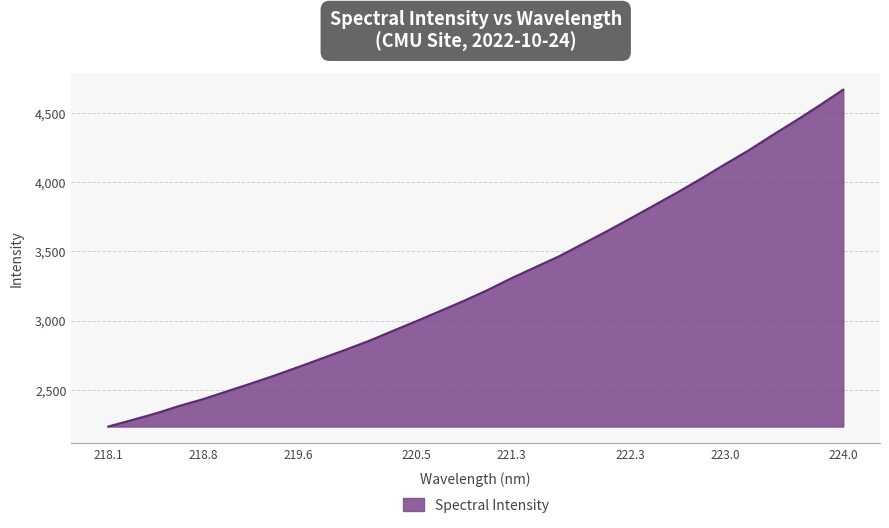

What is the maximum value shown in the chart?

4667.6